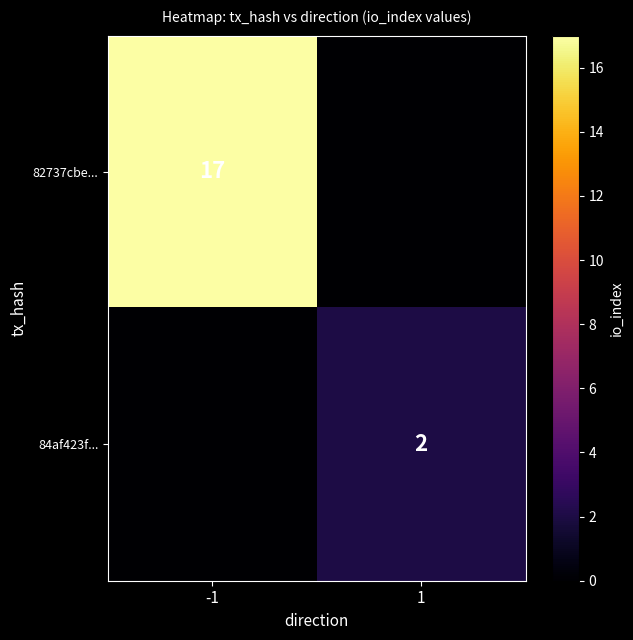

Is it true that 82737cbe... equals 17 at -1?

True